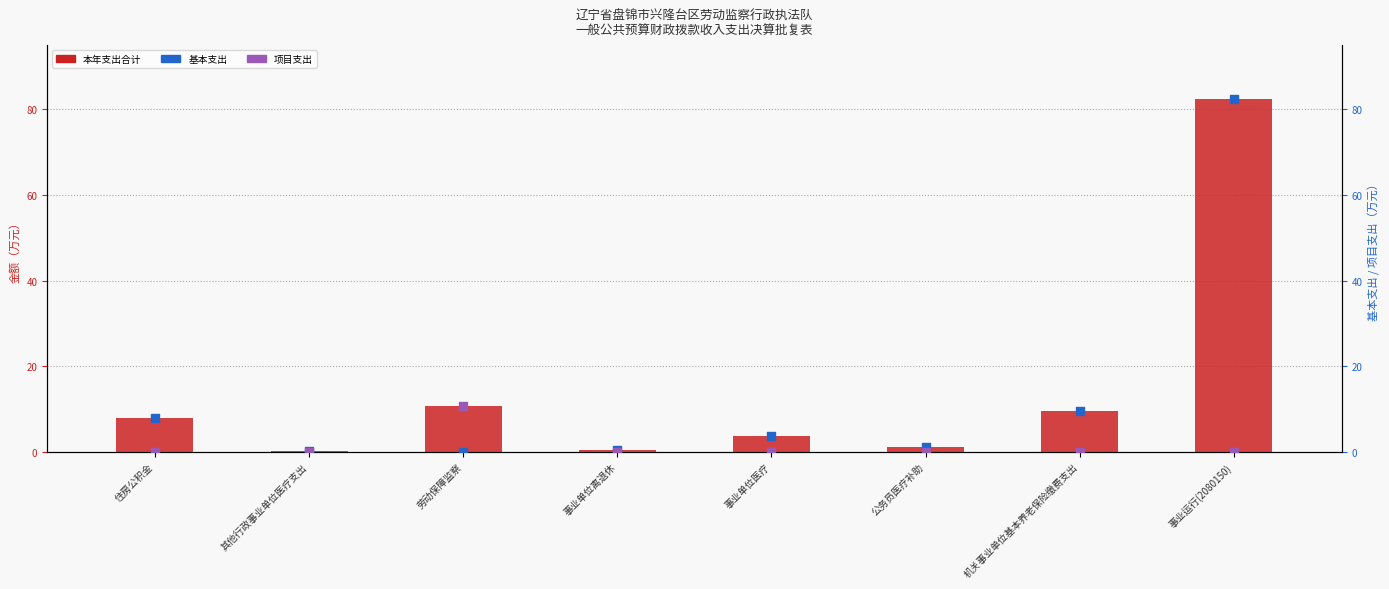

What is the total value across all series at 事业单位离退休?

1.0